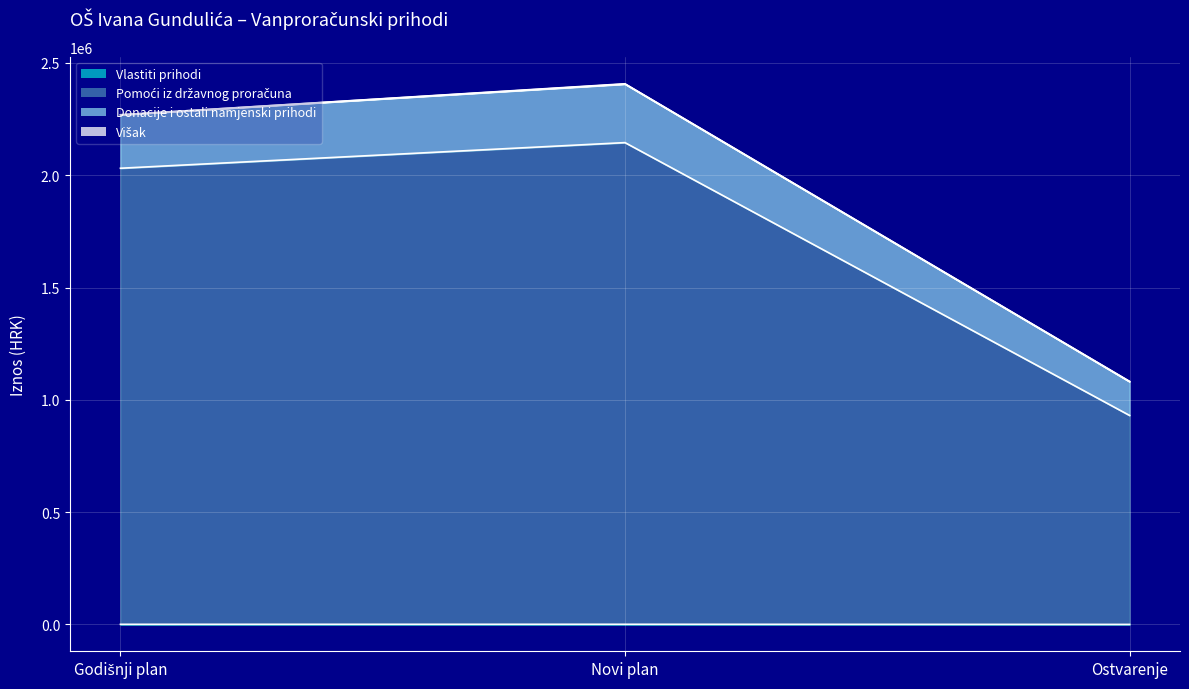

What is the difference between the maximum and minimum values in the Pomoći iz državnog proračuna series?

1214649.8